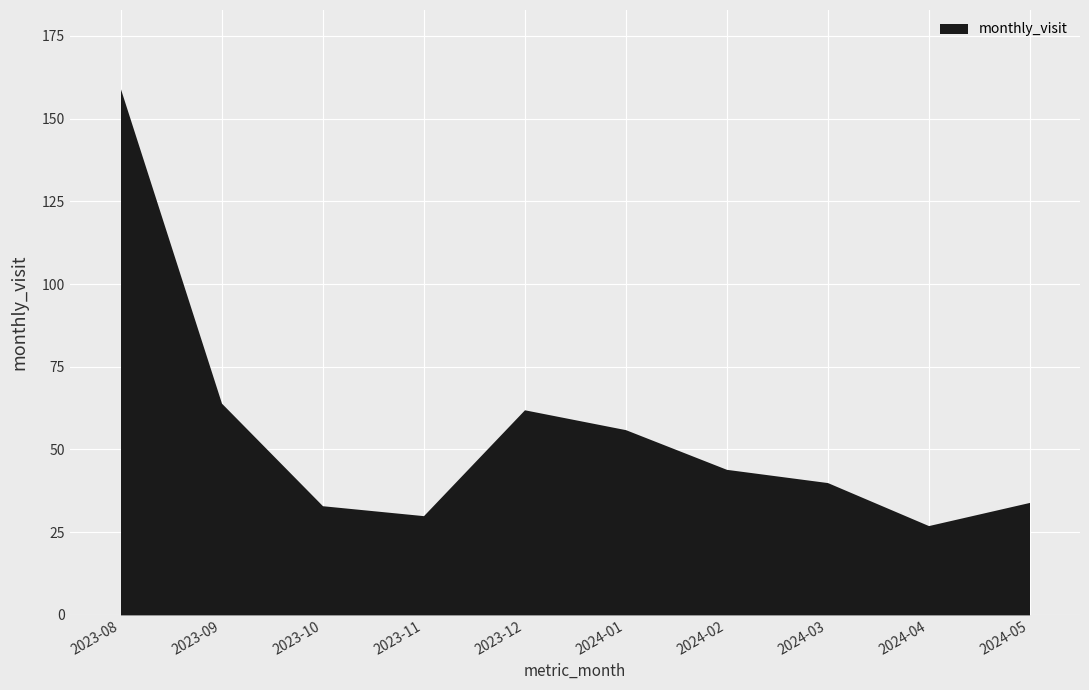

Which category has the lowest value across all series?

2024-04